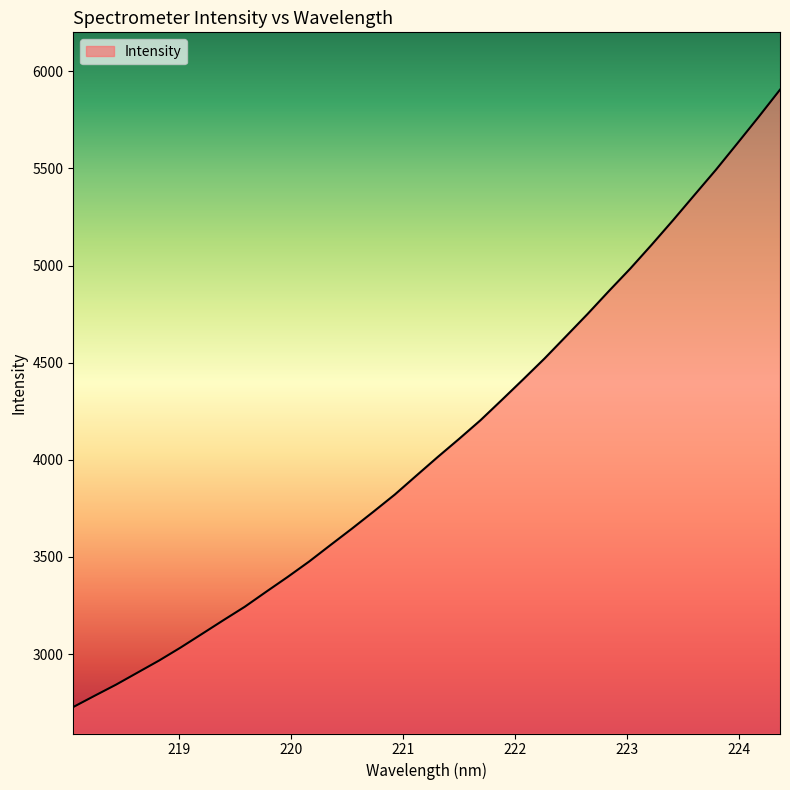

Reading right to left, what are all the values shown in this chart?

5905.1	5764.7	5627.9	5492.2	5363.0	5233.2	5106.9	4984.1	4868.3	4749.9	4635.8	4521.9	4414.2	4308.1	4203.2	4107.2	4013.7	3917.6	3820.8	3732.3	3645.5	3561.1	3475.9	3396.7	3320.7	3243.3	3173.9	3103.3	3032.9	2966.3	2904.5	2842.6	2785.3	2727.2